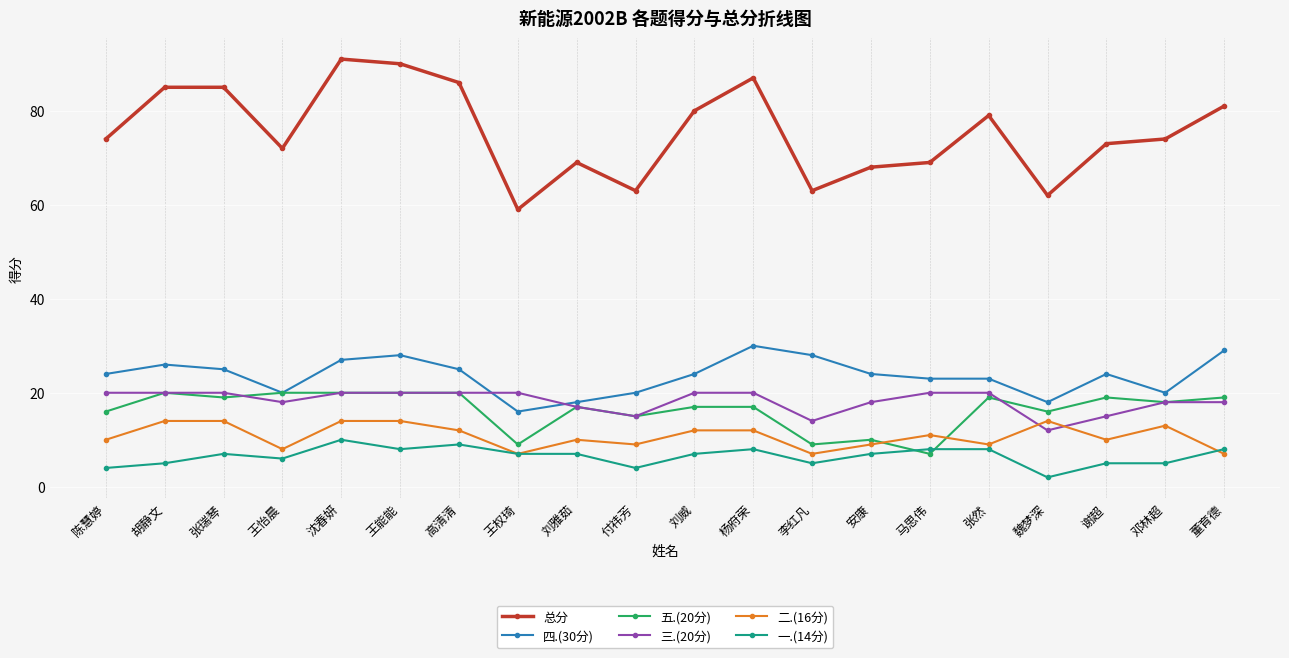

Which series has the largest total across all categories?

总分